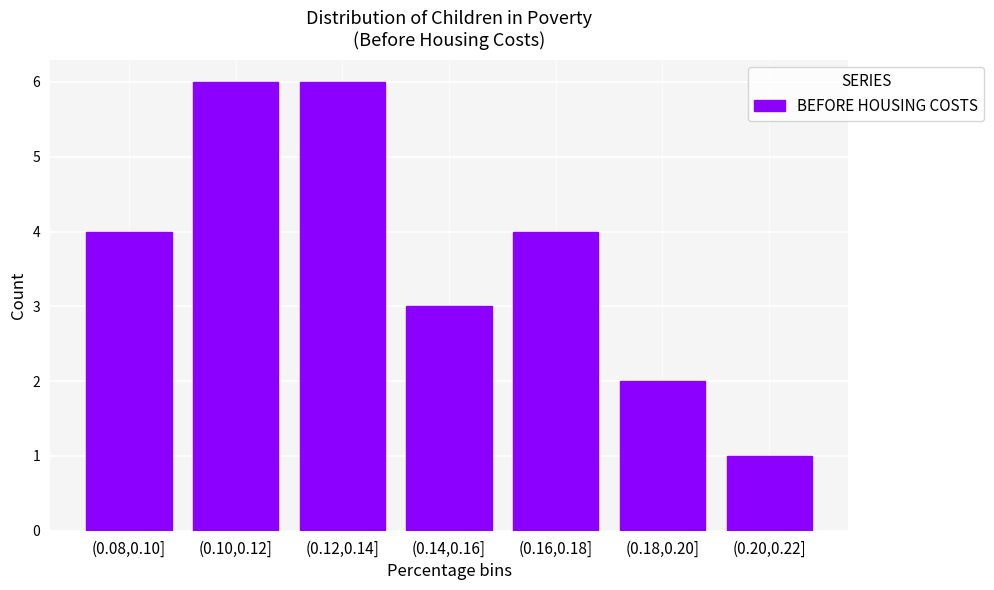

Reading left to right, what are all the values shown in this chart?

4	6	6	3	4	2	1